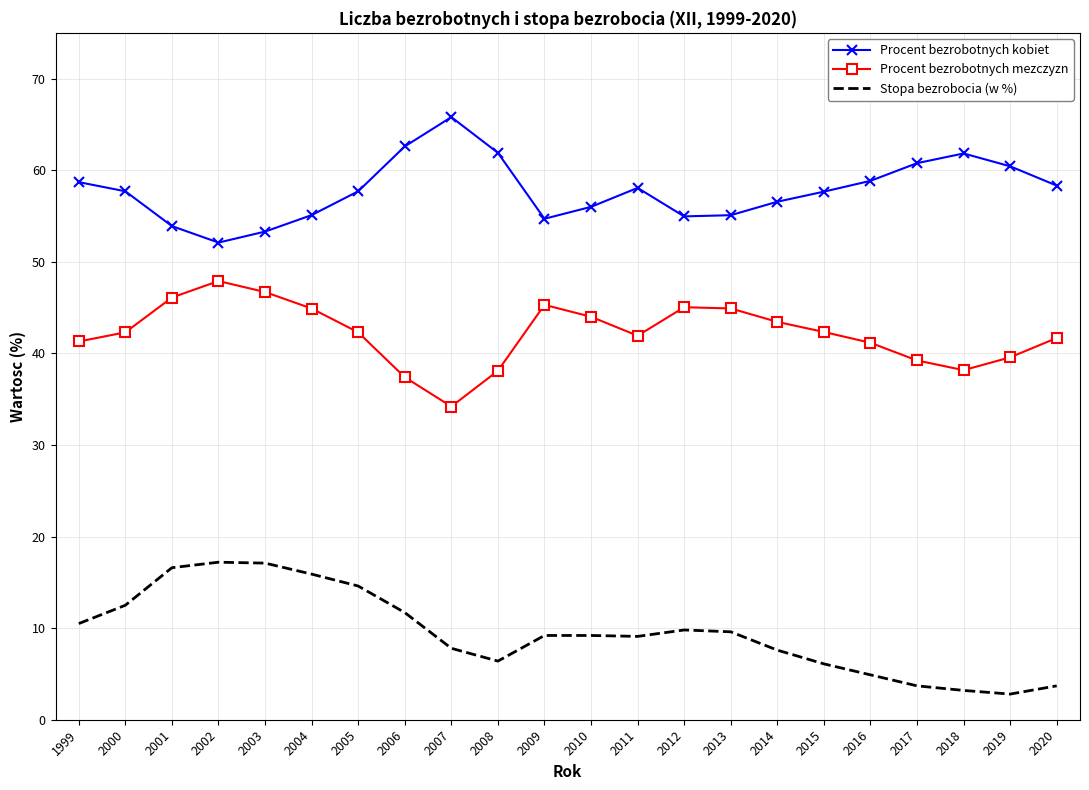

Read the Procent bezrobotnych mezczyzn value at 2000.

42.3